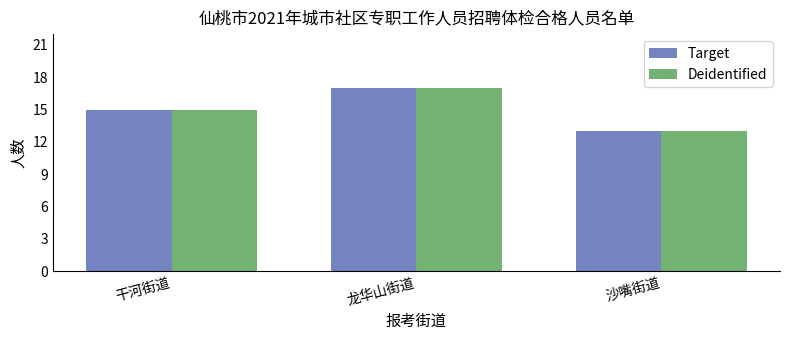

What is the sum of the Deidentified values at 龙华山街道 and 沙嘴街道?

30